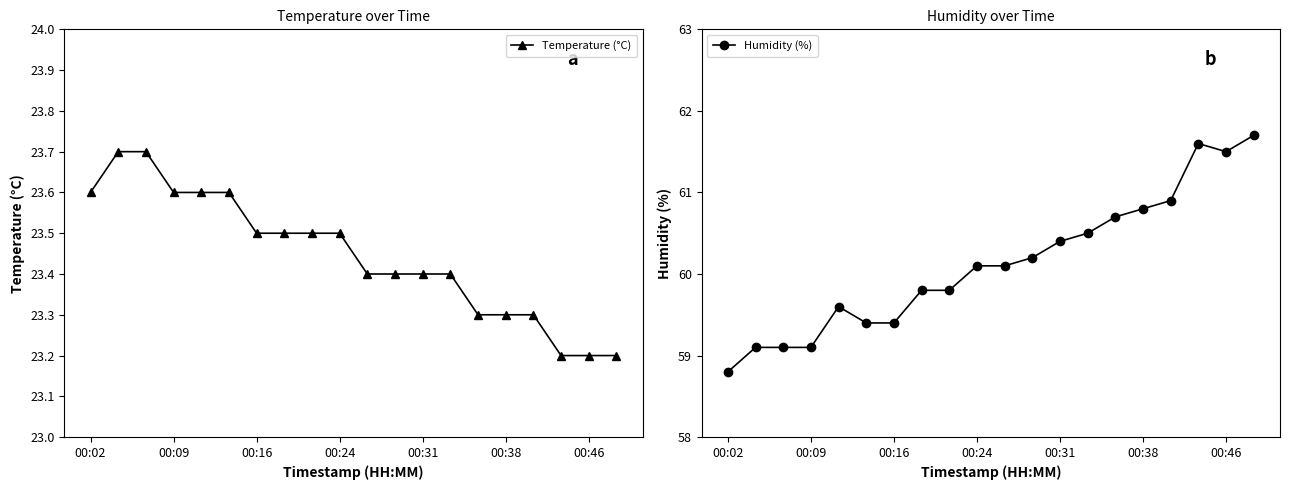

The Temperature (°C) series shows 34.5 at 00:09. True or false?

False